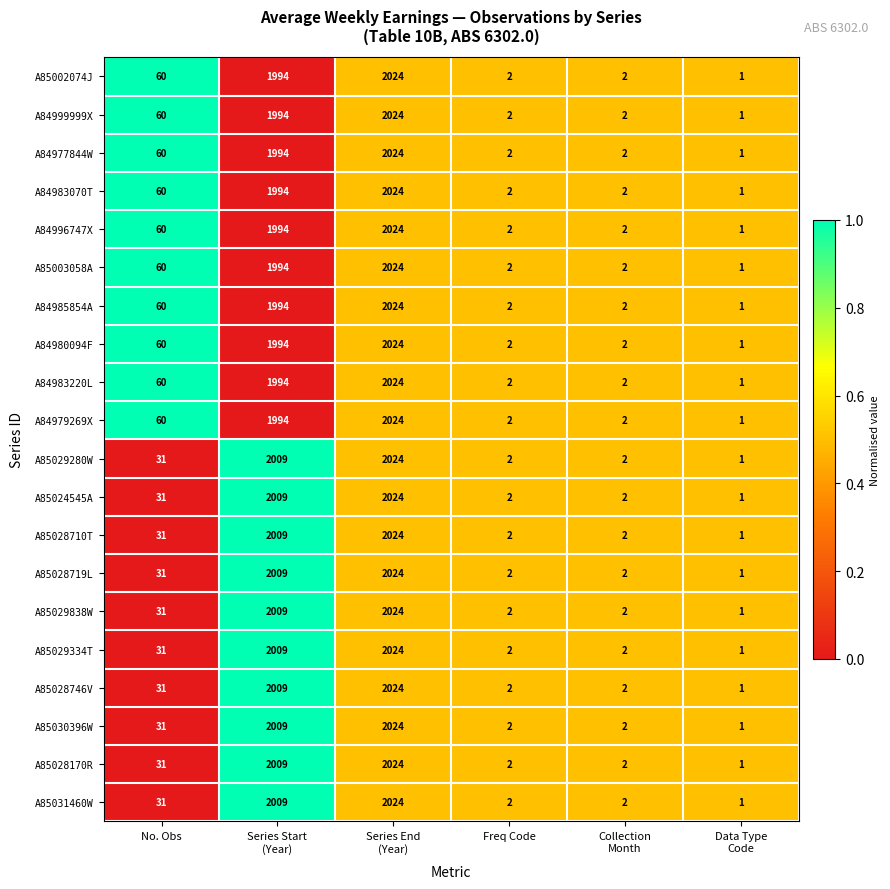

What is the maximum value shown in the chart?

2024